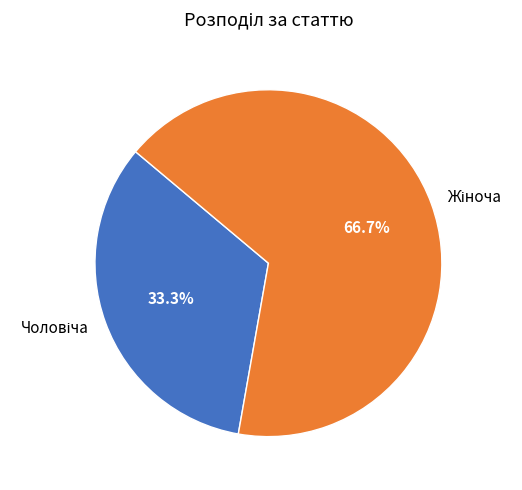

The Чоловіча slice represents 33% of the pie. True or false?

True